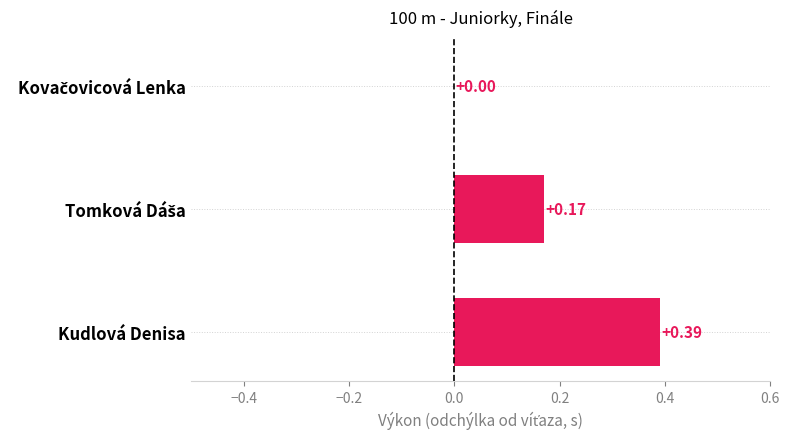

Does the chart contain stacked bars?

No